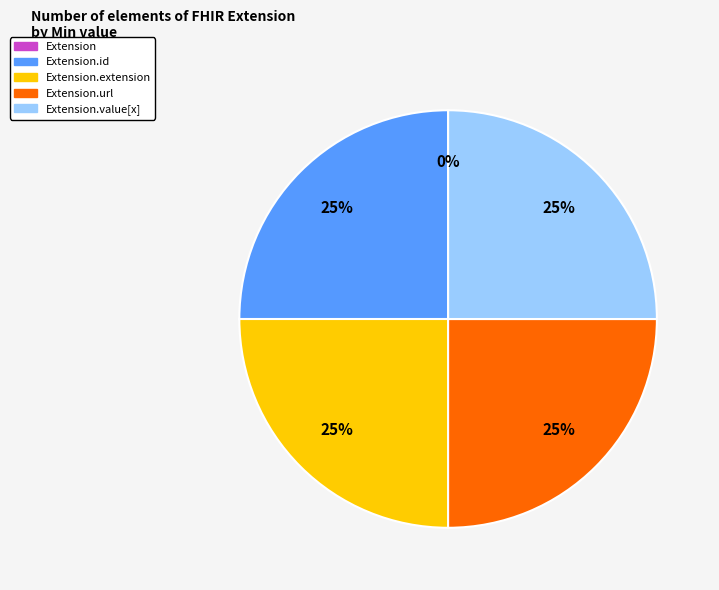

Which has a higher value, Extension.extension or Extension.value[x]?

Extension.extension